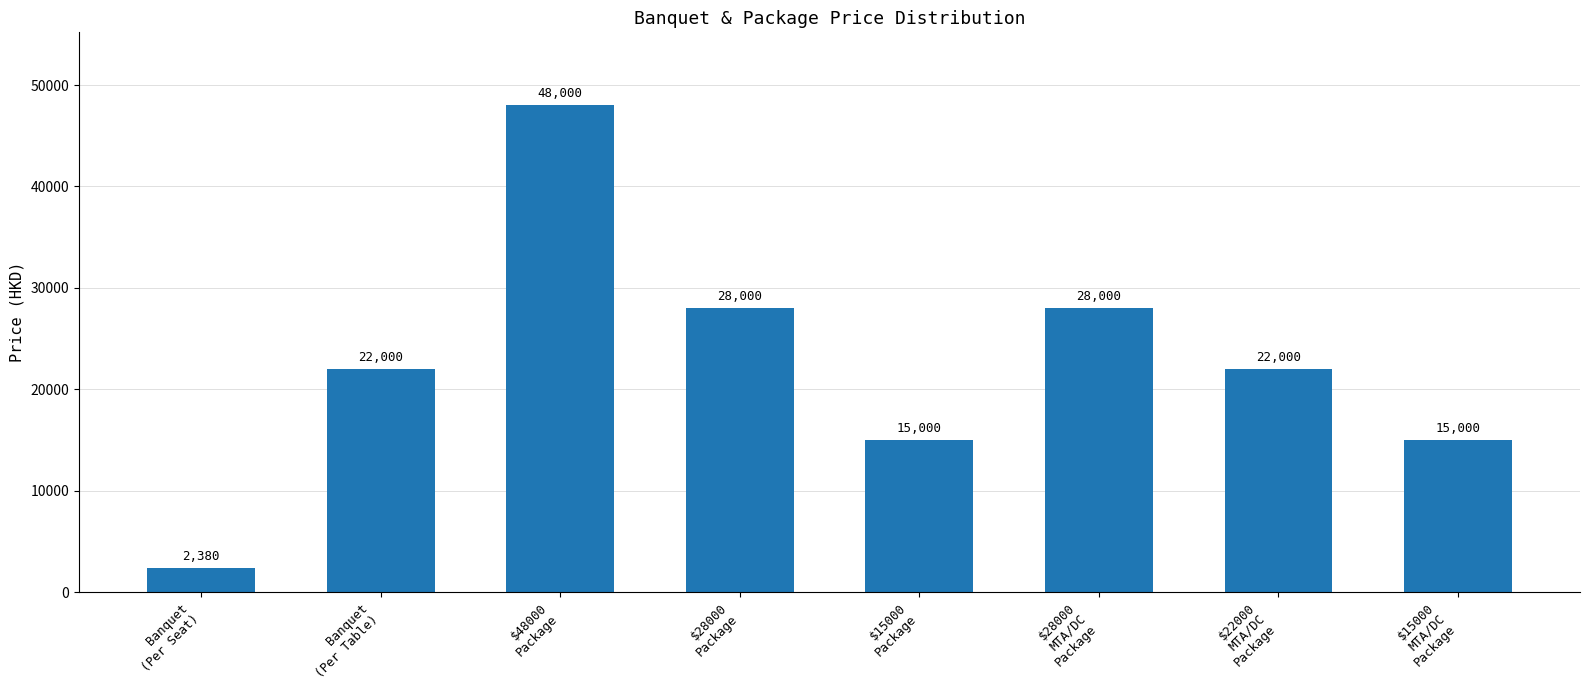

What is the difference between the maximum and minimum values?

45620